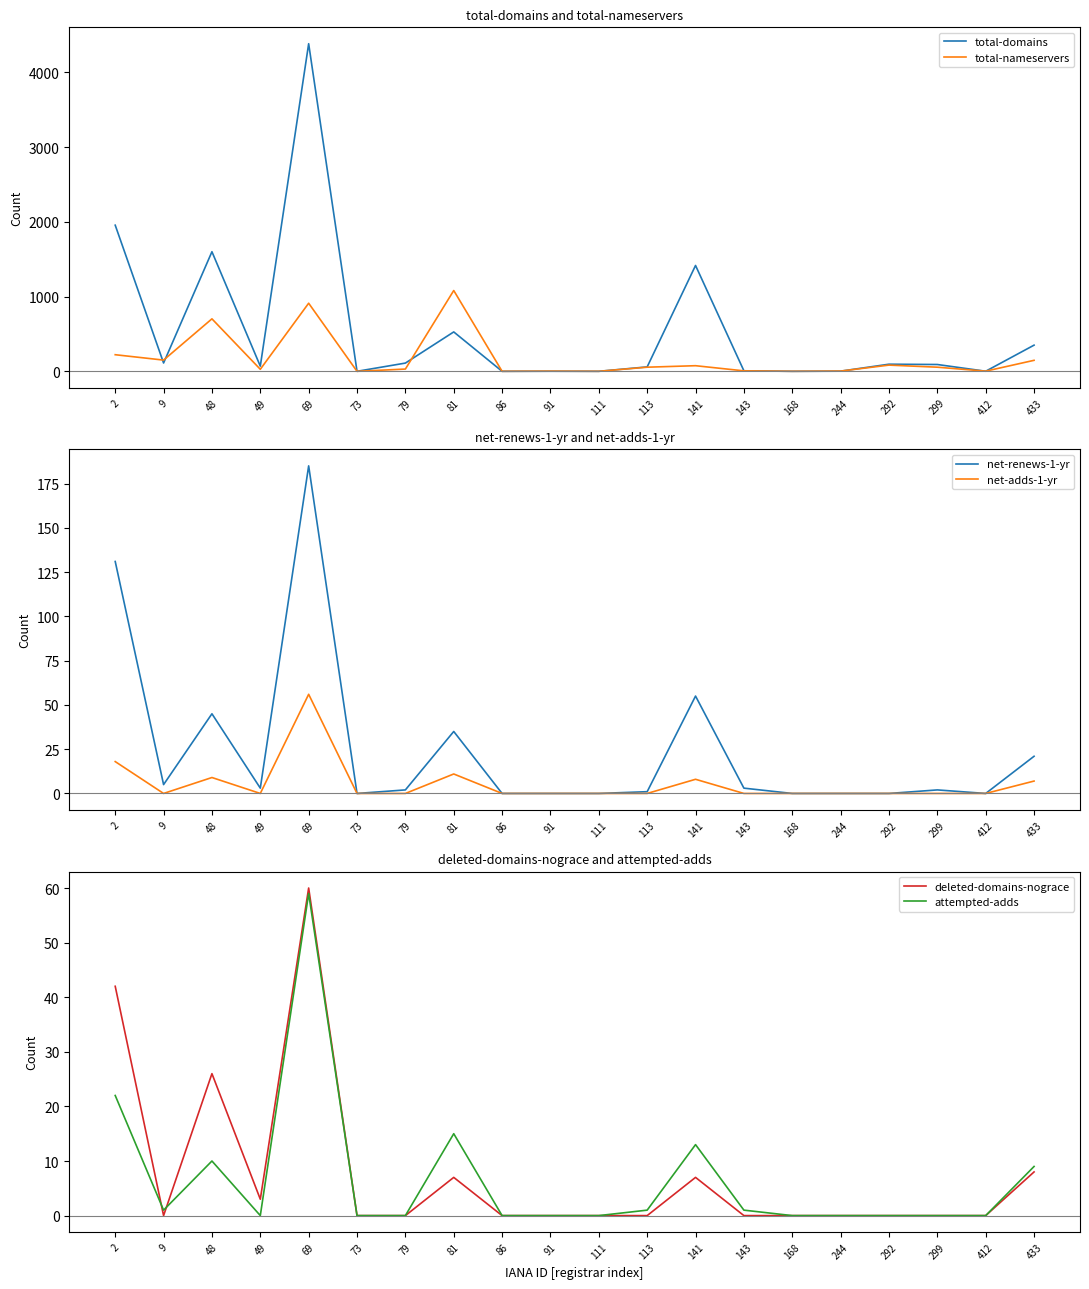

At which label does total-domains first exceed 91?

2